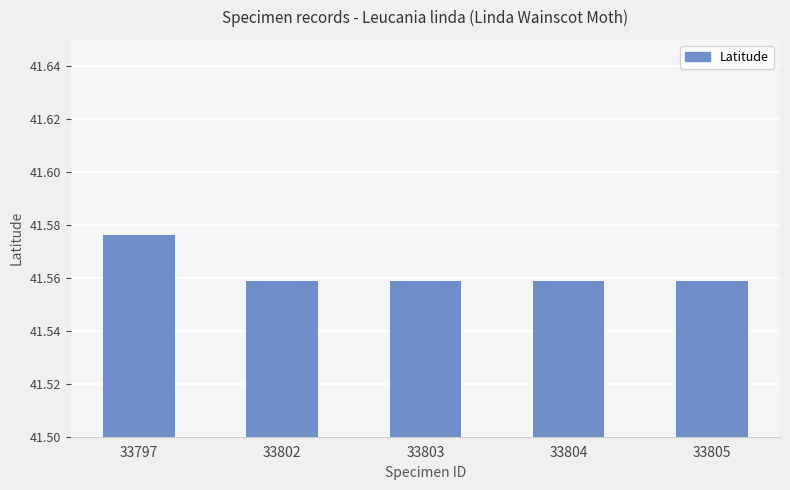

The chart shows a value of 17.1 at 33802. True or false?

False